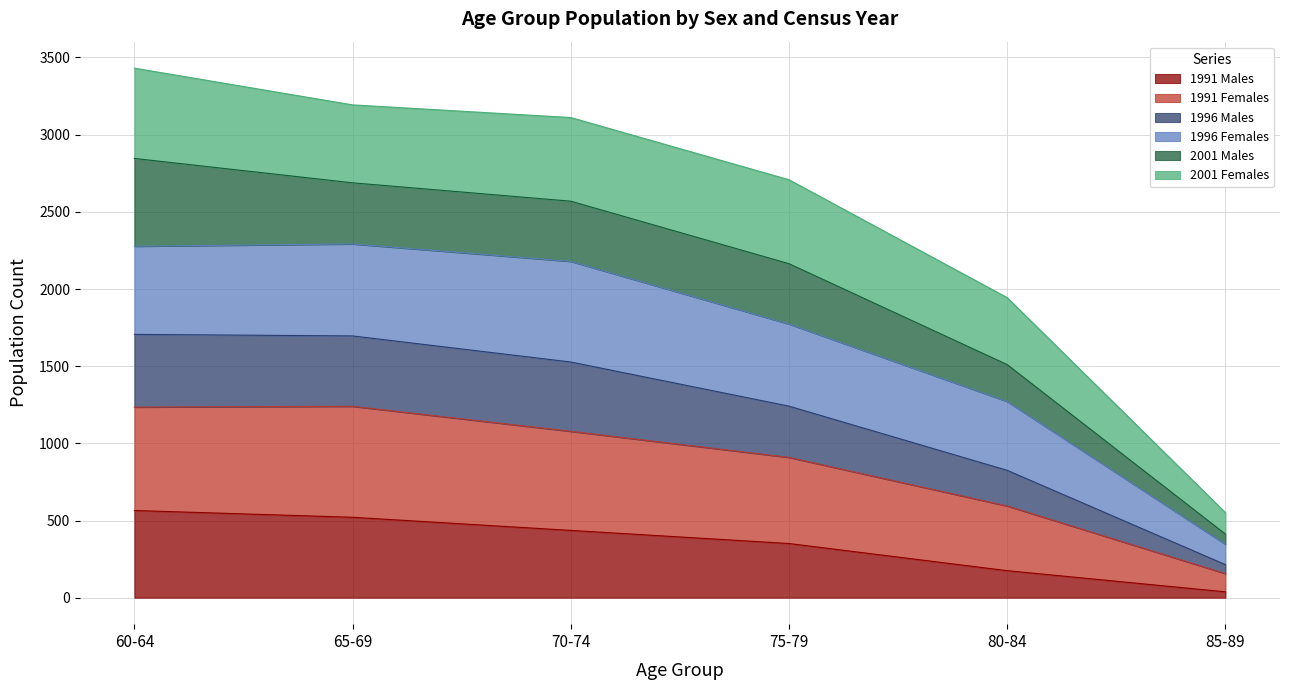

The value of 1991 Males at 65-69 is 521. True or false?

True